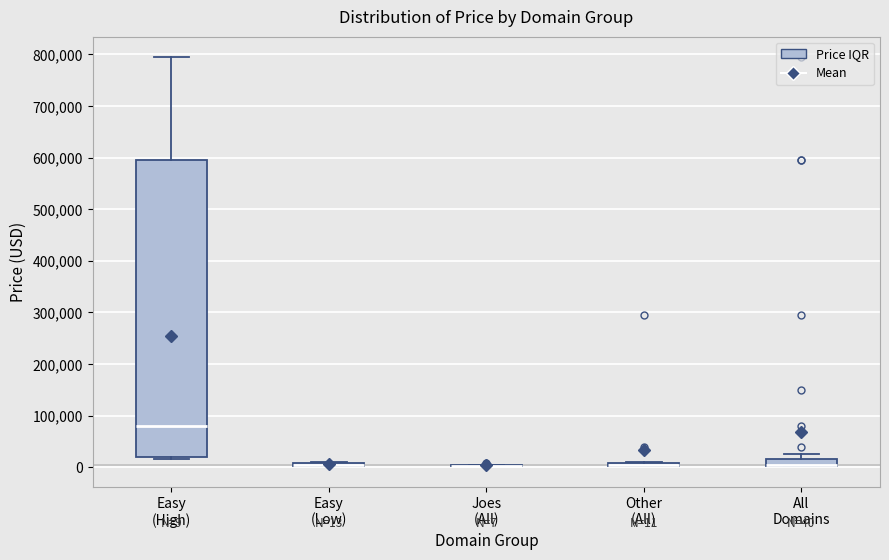

Comparing the boxes themselves (not the whiskers), which one is the tallest?

Easy (High)